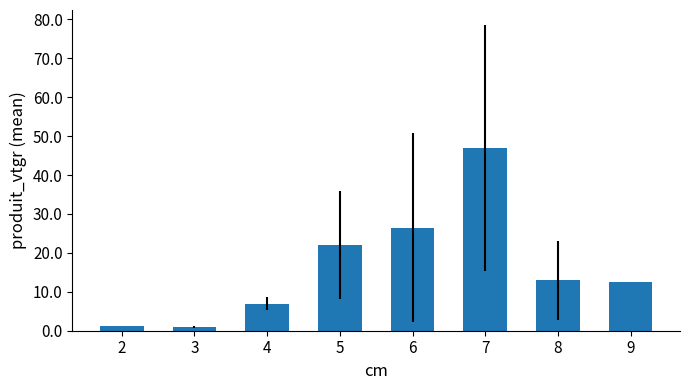

What is the maximum value shown in the chart?

46.9